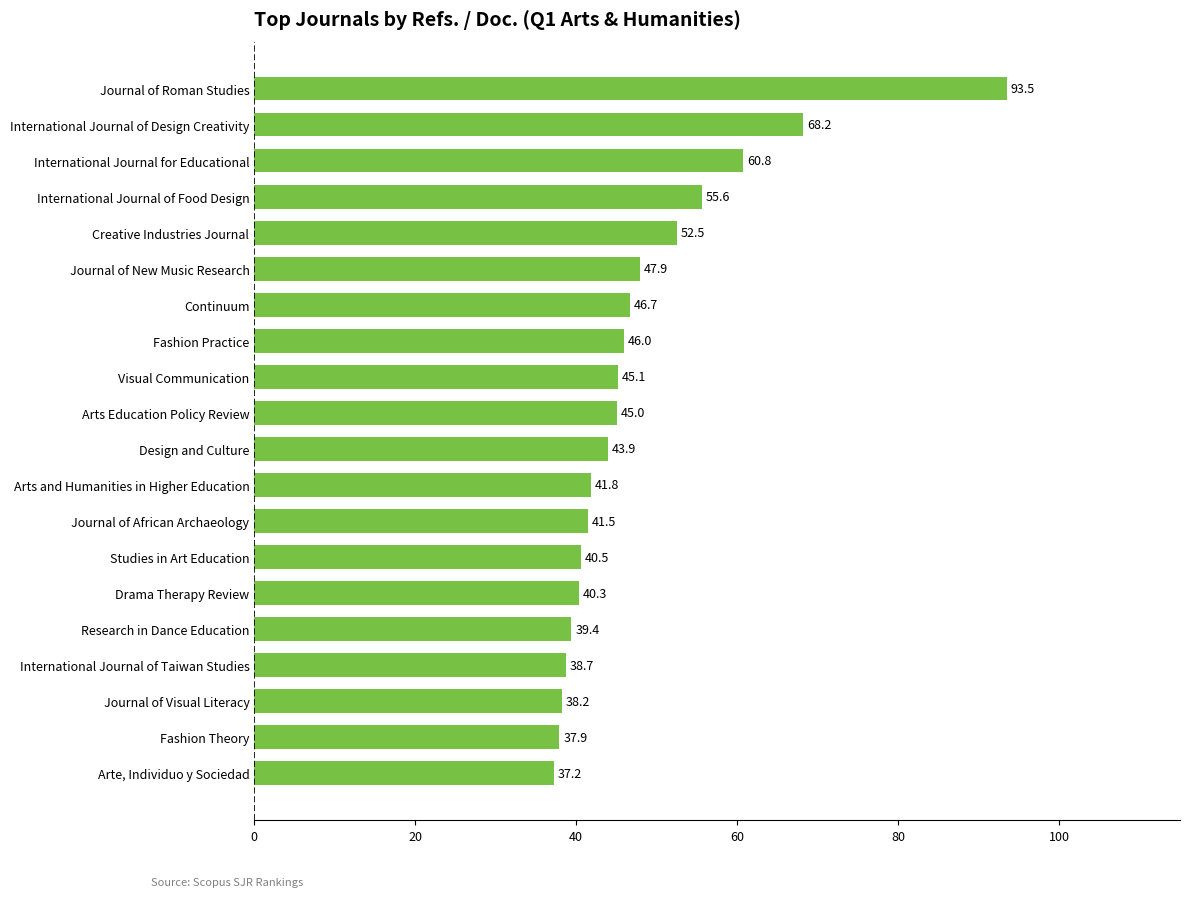

Rank the categories by value from lowest to highest.

Arte, Individuo y Sociedad, Fashion Theory, Journal of Visual Literacy, International Journal of Taiwan Studies, Research in Dance Education, Drama Therapy Review, Studies in Art Education, Journal of African Archaeology, Arts and Humanities in Higher Education, Design and Culture, Arts Education Policy Review, Visual Communication, Fashion Practice, Continuum, Journal of New Music Research, Creative Industries Journal, International Journal of Food Design, International Journal for Educational, International Journal of Design Creativity, Journal of Roman Studies